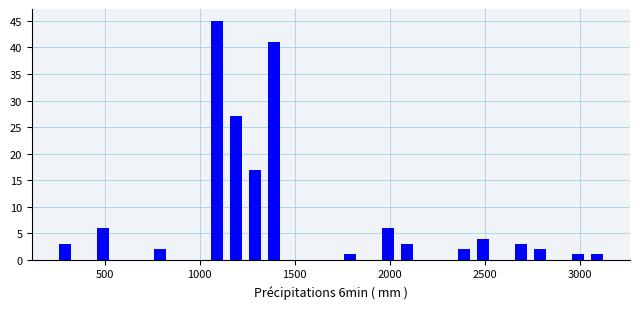

Read against the x-axis, roughly where is the centre of the tallest bar?

1100